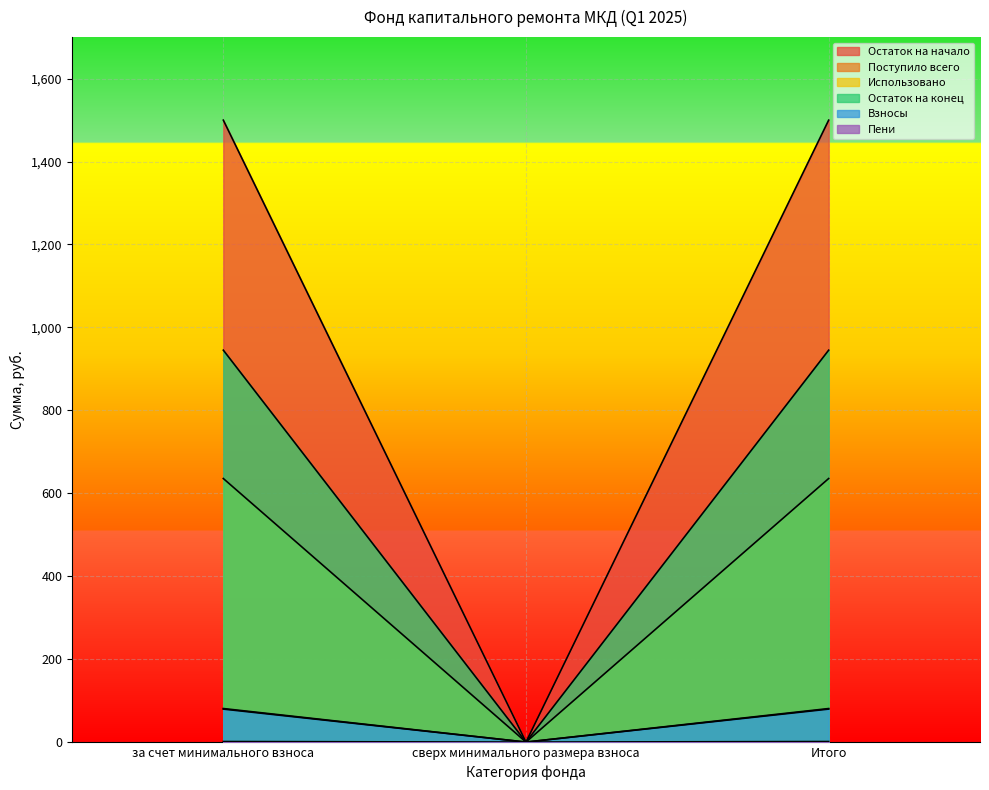

Is the value of Взносы at за счет минимального взноса greater than the value of Остаток на конец at сверх минимального размера взноса?

Yes